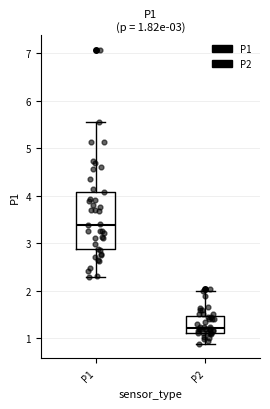

Which box is the tallest, from its lower edge to its upper edge?

P1